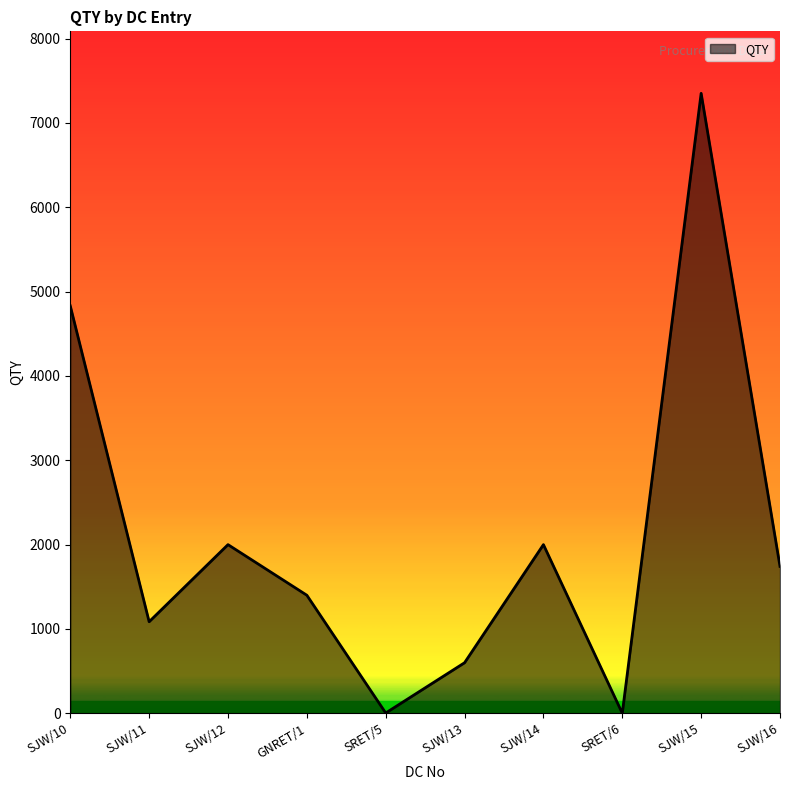

What is the maximum value shown in the chart?

7350